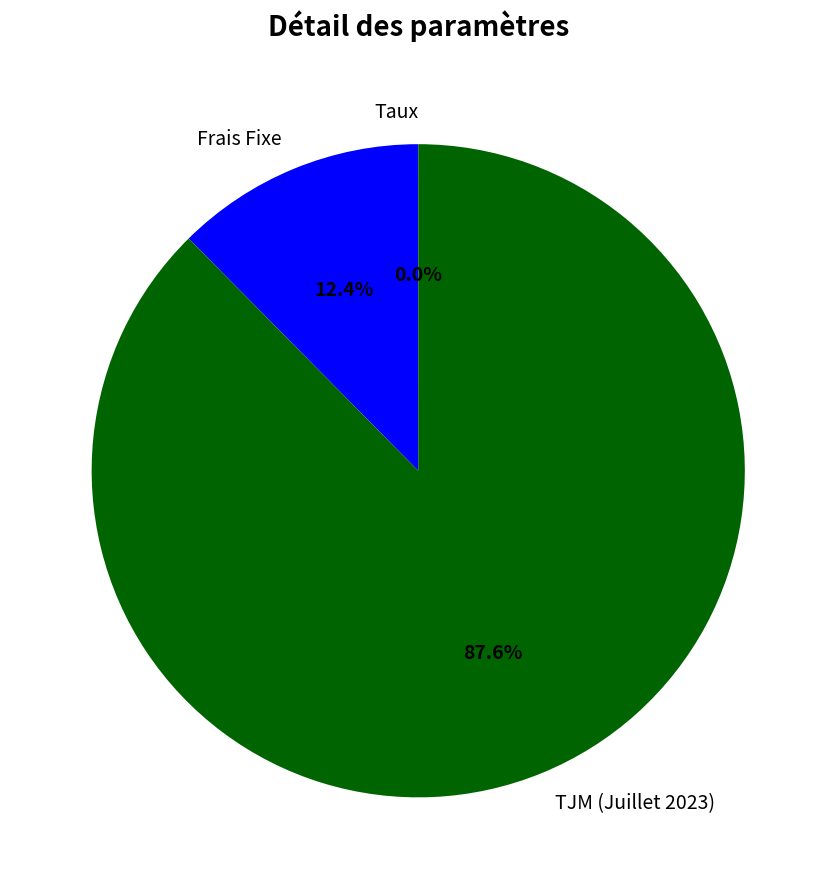

The TJM (Juillet 2023) slice represents 88% of the pie. True or false?

True